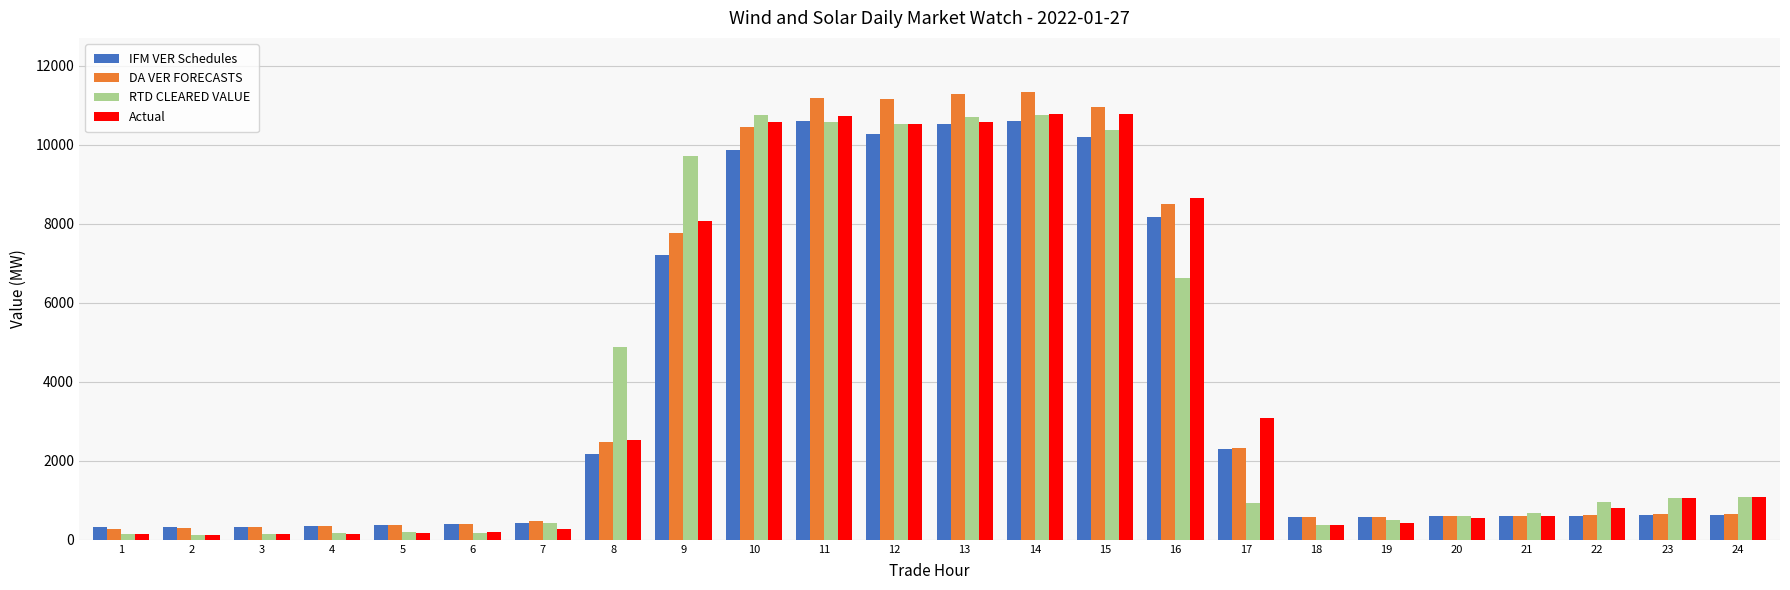

Are the bars horizontal?

No